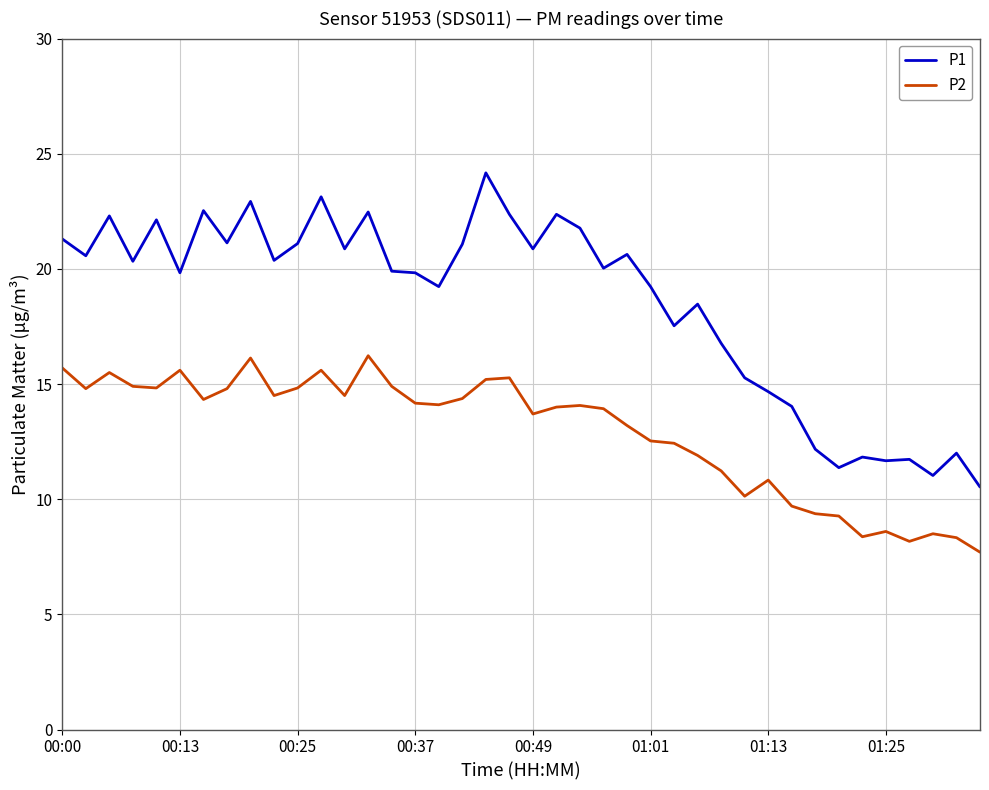

Which series has the largest total across all categories?

P1